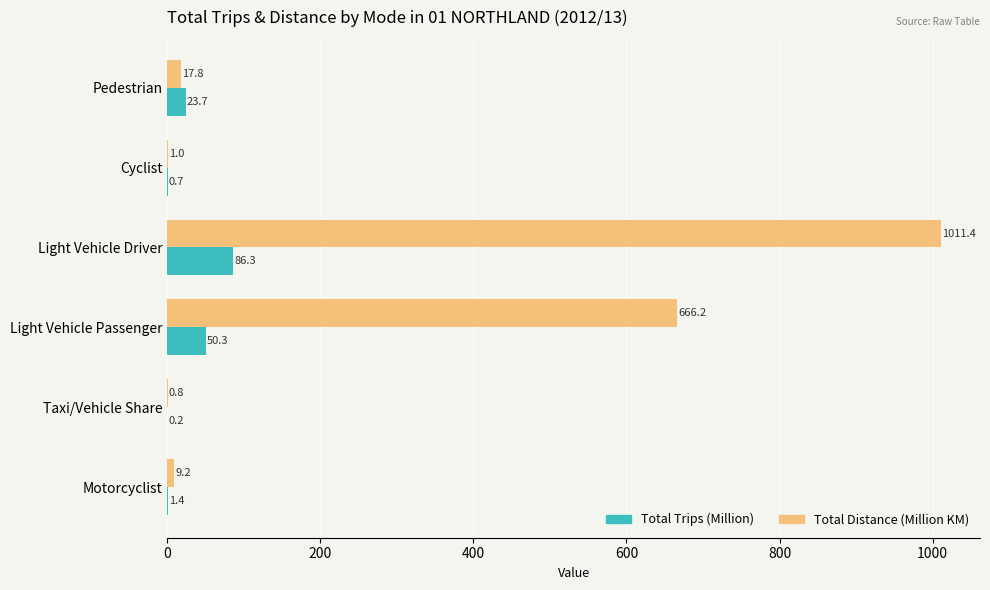

At which category does the chart reach its peak across all series?

Light Vehicle Driver